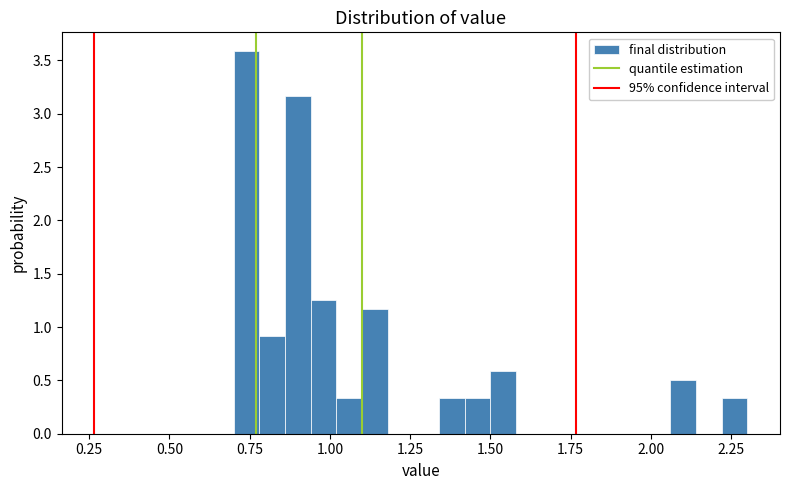

Around what value on the x-axis is the tallest bar? Give the approximate position of its centre, as read against the axis.

0.75